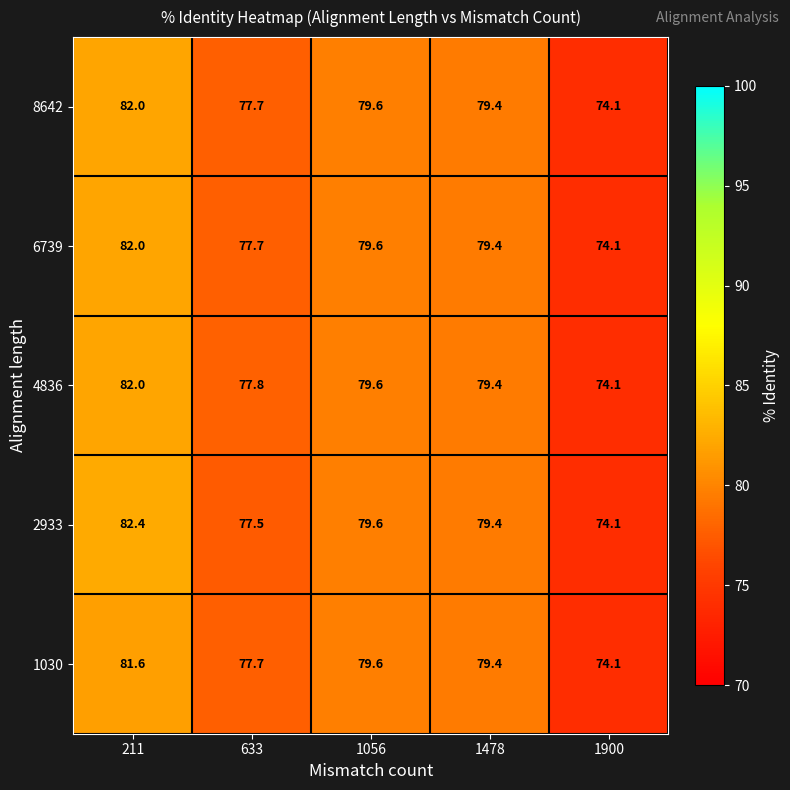

The value of 6739 at 633 is 77.7. True or false?

True